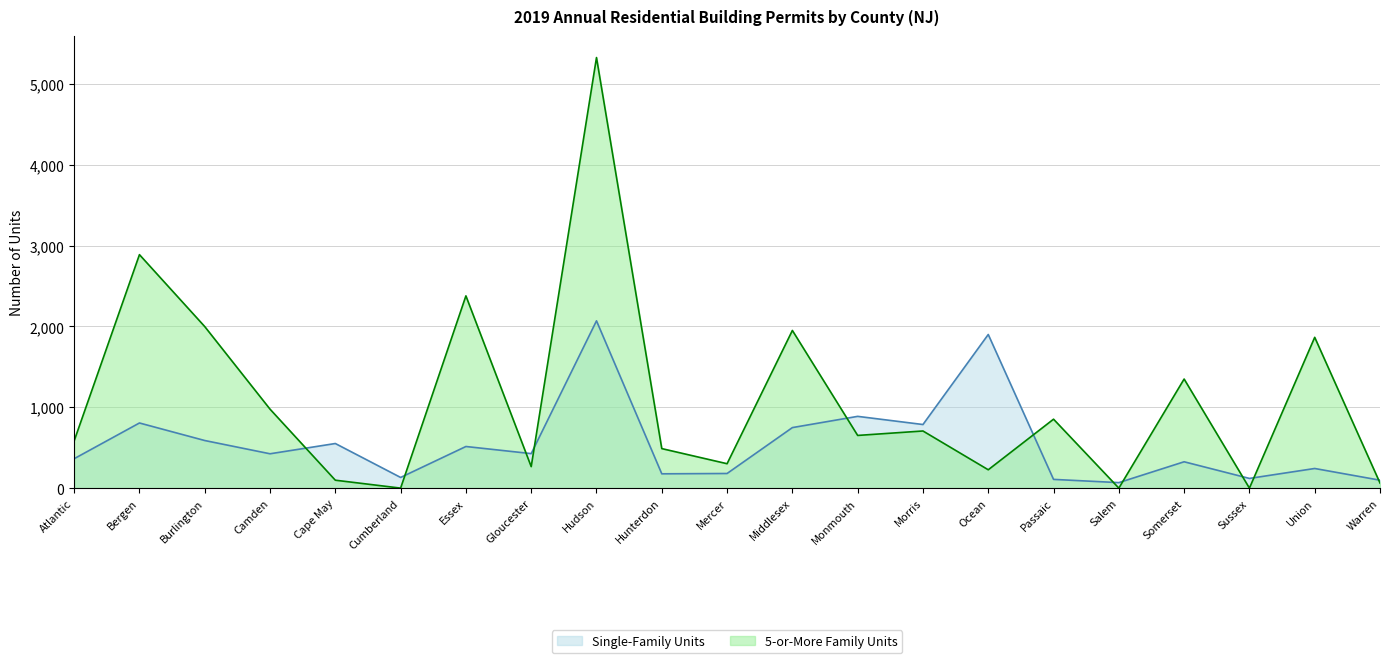

What is the difference between the maximum and minimum values in the Single-Family Units series?

2002